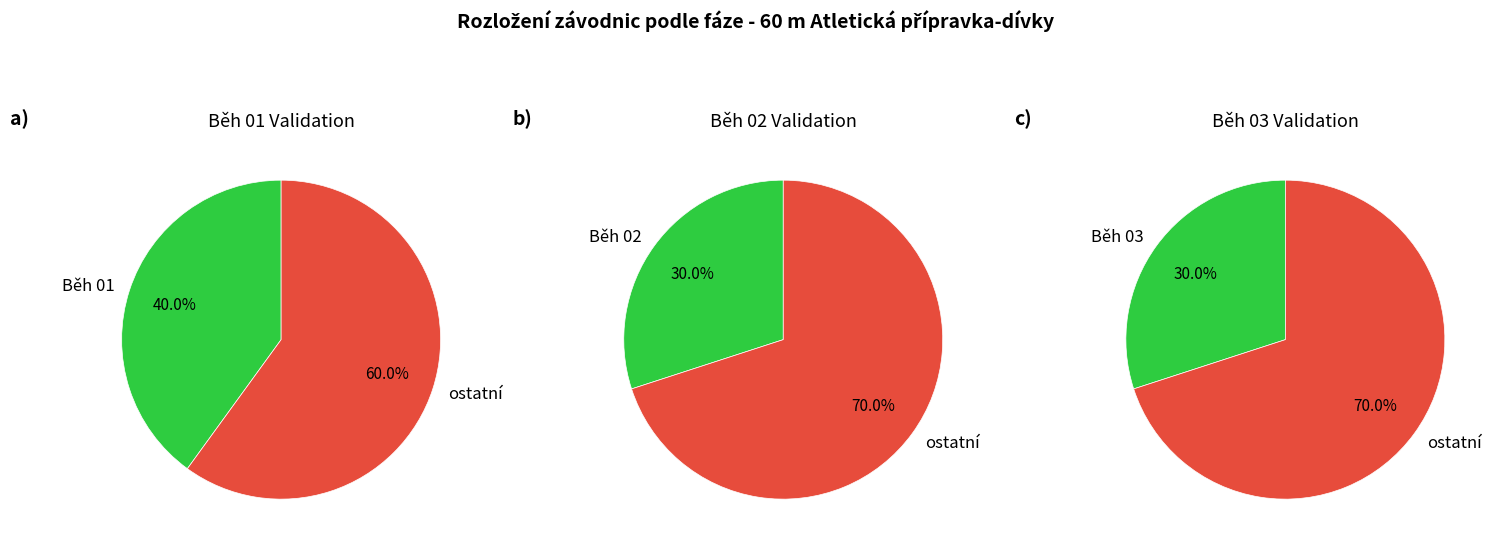

Which slice is the smallest?

Běh 02